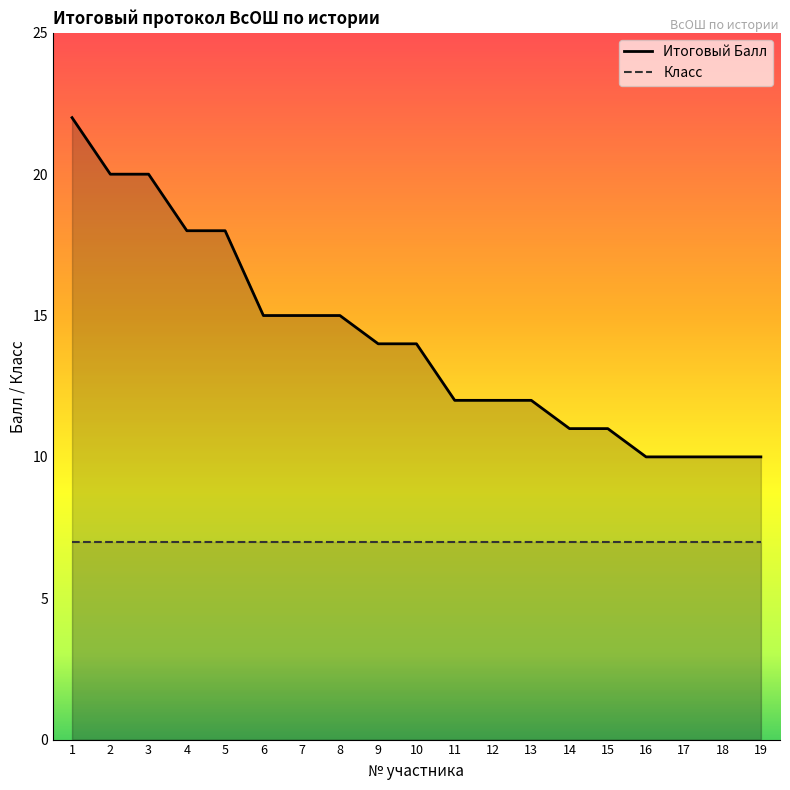

What is the ratio of the value at 13 to the value at 12?

1.0